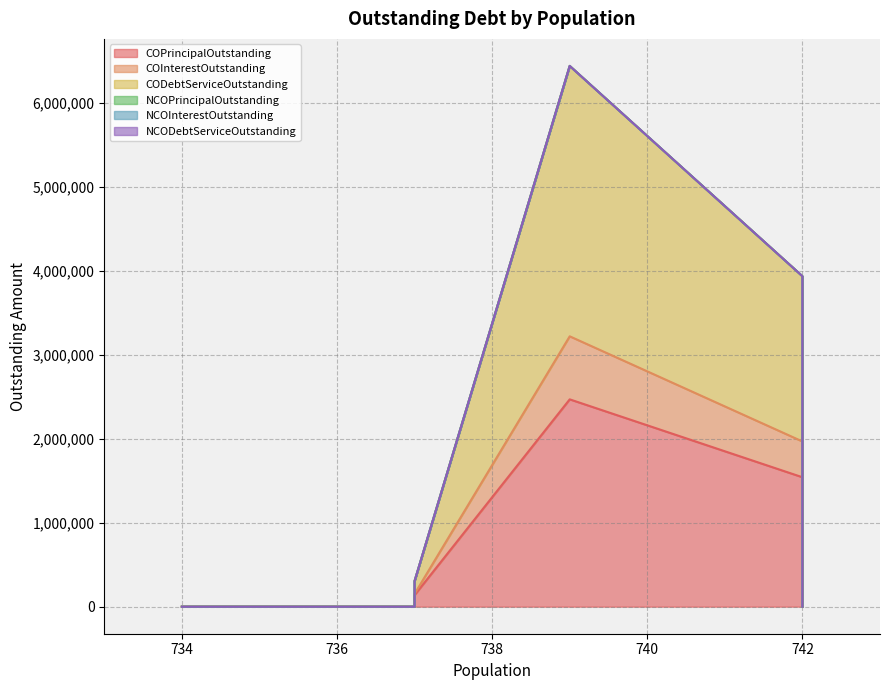

Which category has the highest value across all series?

739